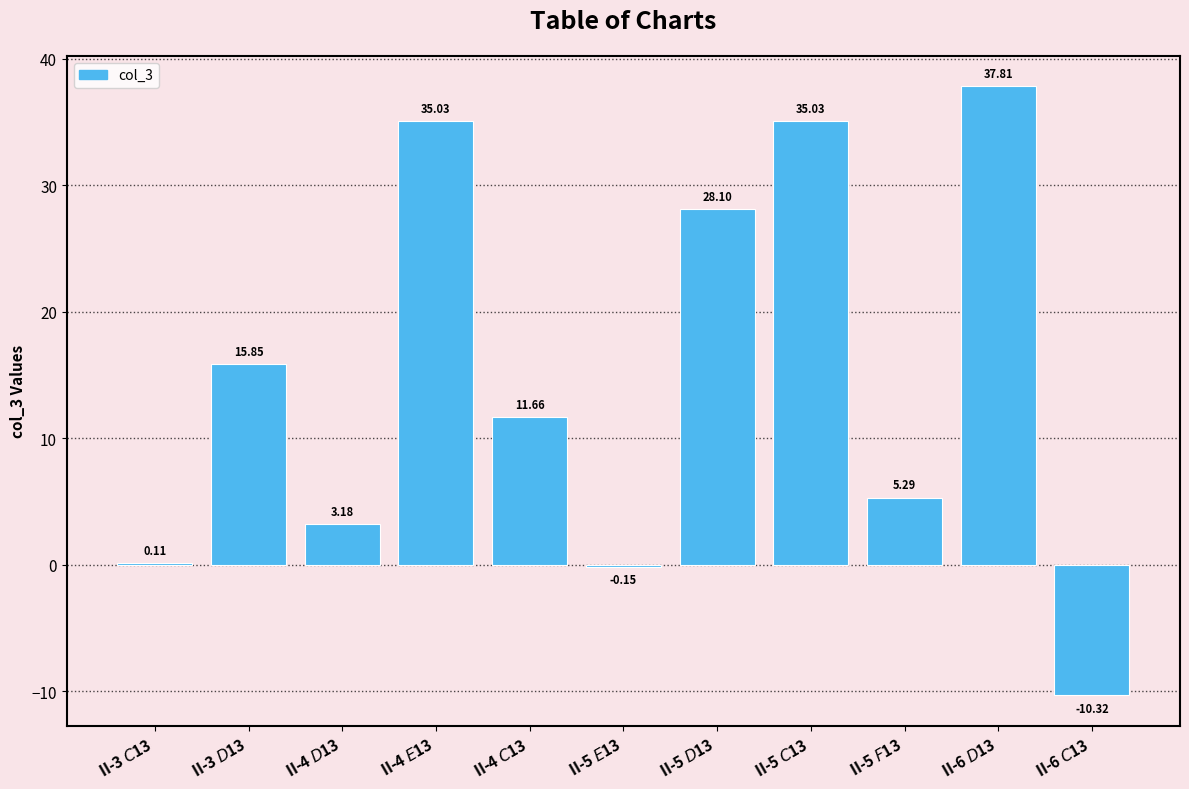

What is the change in value from II-3 $D$13 to II-4 $E$13?

+19.2